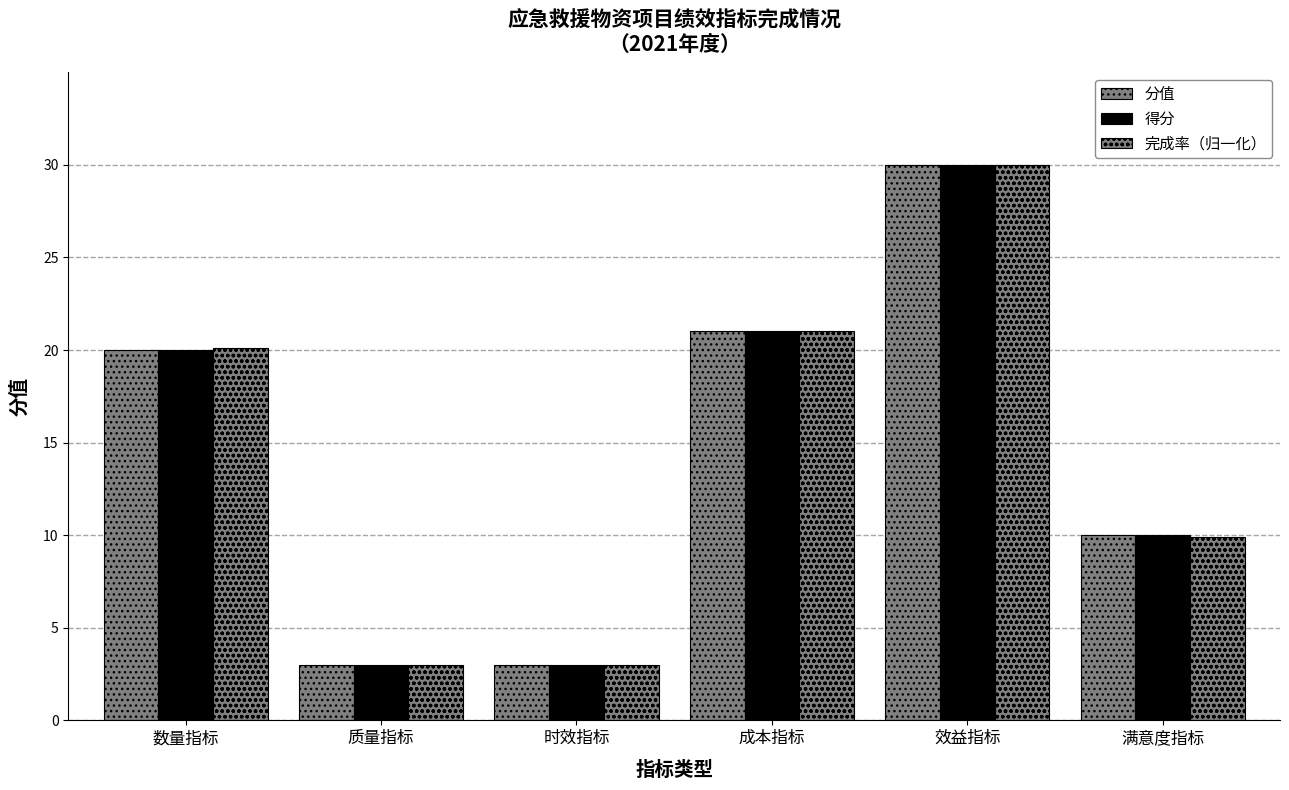

What is the sum of all 得分 values?

87.0